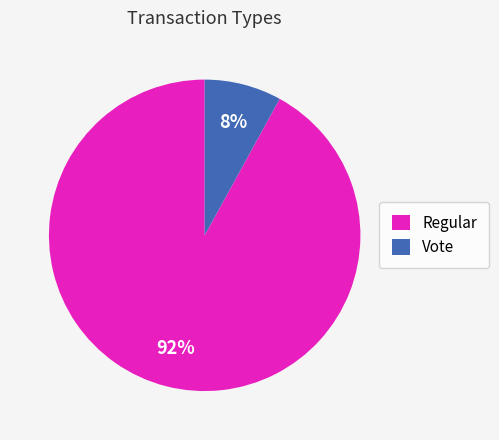

To the nearest percent, what percentage of the pie is Regular?

92%